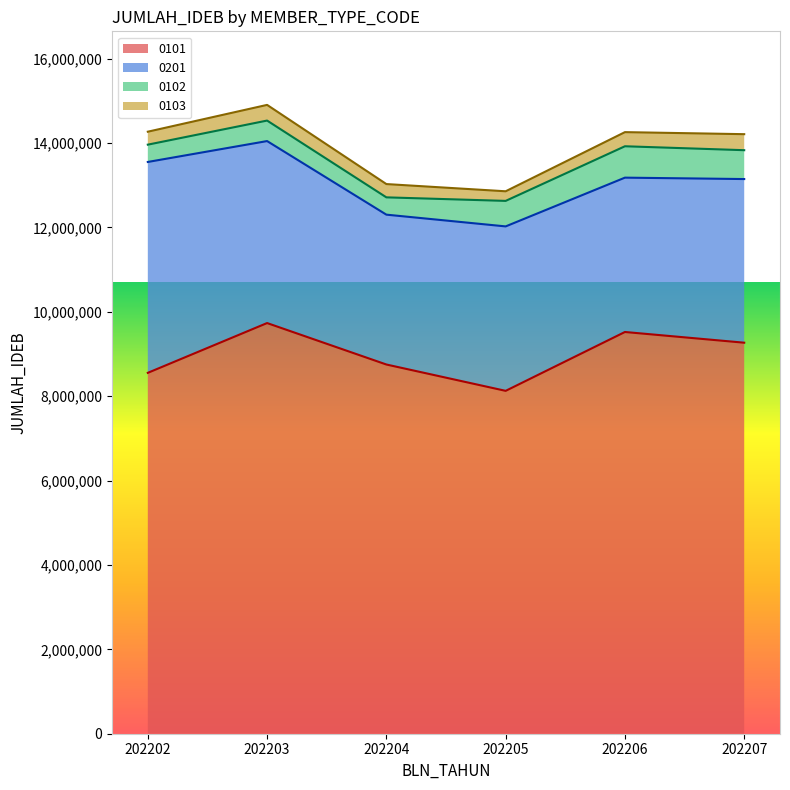

Where does the 0101 series first go above 9267582?

202203